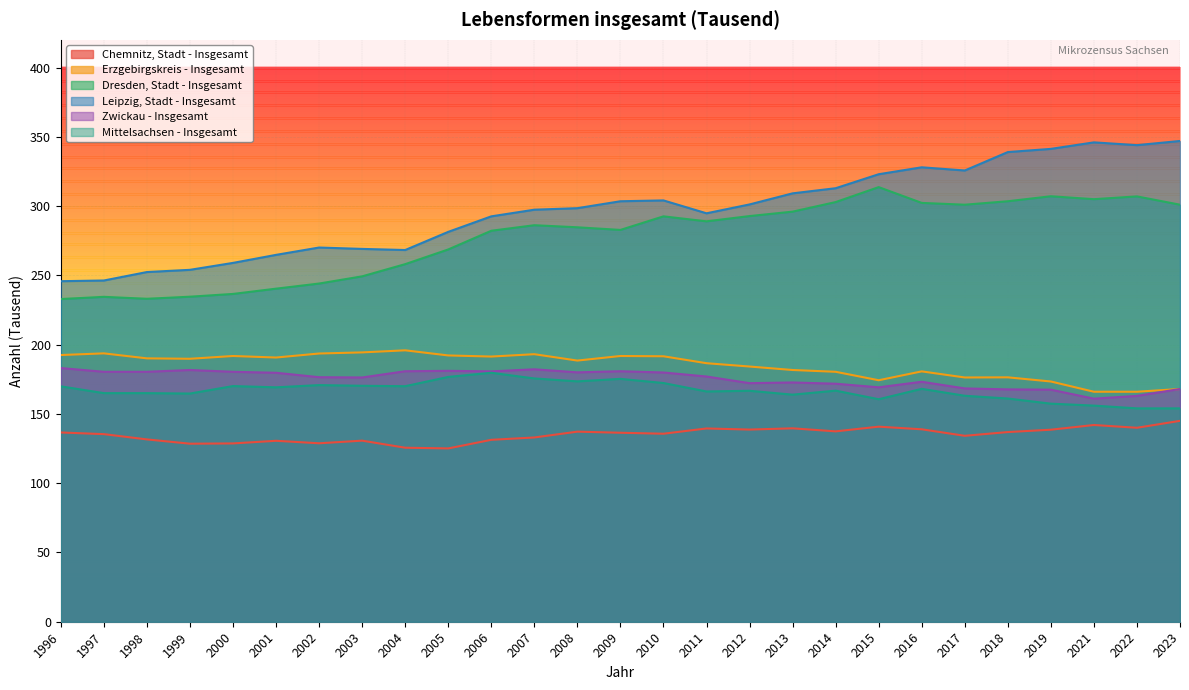

Reading left to right, what are all the values shown in this chart?

Chemnitz, Stadt - Insgesamt: 1996=136.6	1997=135.4	1998=131.6	1999=128.5	2000=128.7	2001=130.6	2002=128.8	2003=130.7	2004=125.6	2005=125.1	2006=131.3	2007=133.0	2008=137.2	2009=136.4	2010=135.7	2011=139.5	2012=138.7	2013=139.6	2014=137.4	2015=140.8	2016=138.9	2017=134.2	2018=136.9	2019=138.6	2021=142.0	2022=140.0	2023=145.0
Erzgebirgskreis - Insgesamt: 1996=192.5	1997=193.7	1998=190.1	1999=189.8	2000=191.8	2001=190.7	2002=193.6	2003=194.4	2004=195.9	2005=192.2	2006=191.4	2007=193.1	2008=188.5	2009=191.8	2010=191.6	2011=186.6	2012=184.2	2013=181.7	2014=180.4	2015=174.3	2016=180.7	2017=176.3	2018=176.4	2019=173.4	2021=166.0	2022=166.0	2023=168.0
Dresden, Stadt - Insgesamt: 1996=232.9	1997=234.5	1998=233.1	1999=234.6	2000=236.6	2001=240.4	2002=244.1	2003=249.3	2004=258.1	2005=268.7	2006=282.2	2007=286.2	2008=284.7	2009=282.8	2010=292.6	2011=289.0	2012=292.8	2013=296.0	2014=302.9	2015=313.7	2016=302.3	2017=301.0	2018=303.5	2019=307.1	2021=305.0	2022=307.0	2023=301.0
Leipzig, Stadt - Insgesamt: 1996=245.8	1997=246.3	1998=252.4	1999=254.0	2000=259.0	2001=264.8	2002=270.1	2003=269.1	2004=268.3	2005=281.4	2006=292.6	2007=297.4	2008=298.5	2009=303.5	2010=304.1	2011=294.8	2012=301.2	2013=309.2	2014=312.9	2015=323.0	2016=328.0	2017=325.7	2018=339.0	2019=341.3	2021=346.0	2022=344.0	2023=347.0
Zwickau - Insgesamt: 1996=183.1	1997=180.4	1998=180.4	1999=181.7	2000=180.4	2001=179.7	2002=176.5	2003=176.3	2004=180.8	2005=181.1	2006=180.7	2007=182.2	2008=180.0	2009=180.8	2010=179.9	2011=177.0	2012=172.2	2013=172.7	2014=171.8	2015=169.2	2016=173.2	2017=168.4	2018=167.7	2019=167.5	2021=161.0	2022=163.0	2023=168.0
Mittelsachsen - Insgesamt: 1996=169.9	1997=165.0	1998=165.0	1999=164.7	2000=170.1	2001=169.2	2002=170.8	2003=170.3	2004=170.0	2005=176.7	2006=179.7	2007=175.6	2008=173.5	2009=175.3	2010=172.3	2011=166.2	2012=166.7	2013=163.9	2014=166.8	2015=160.6	2016=168.1	2017=163.1	2018=161.1	2019=157.4	2021=156.0	2022=154.0	2023=154.0